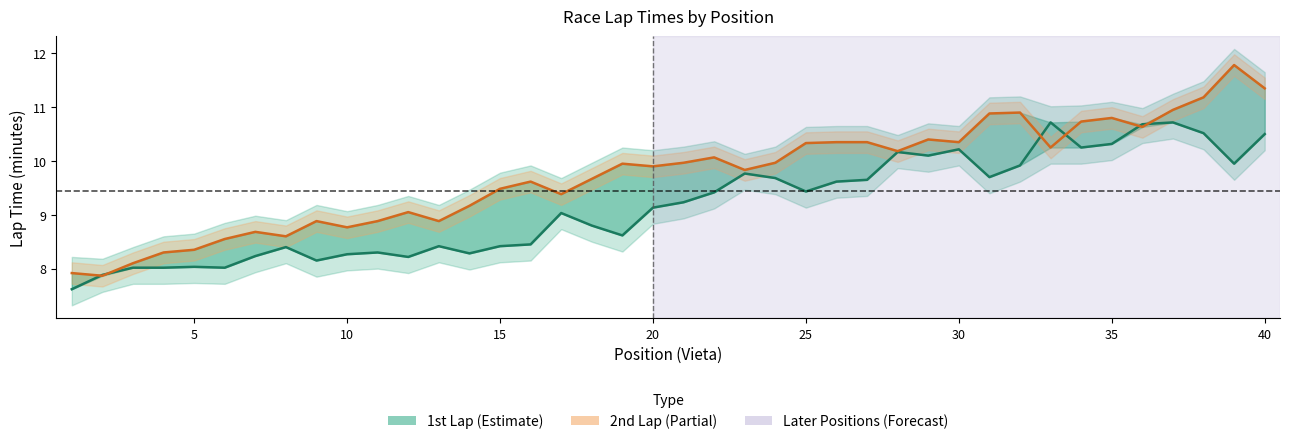

Reading right to left, what are all the values shown in this chart?

1st Lap (min): 10.5	9.9	10.5	10.7	10.7	10.3	10.2	10.7	9.9	9.7	10.2	10.1	10.2	9.7	9.6	9.4	9.7	9.8	9.4	9.2	9.1	8.6	8.8	9.0	8.4	8.4	8.3	8.4	8.2	8.3	8.3	8.2	8.4	8.2	8.0	8.0	8.0	8.0	7.9	7.6
2nd Lap (min): 11.3	11.8	11.2	10.9	10.6	10.8	10.7	10.2	10.9	10.9	10.3	10.4	10.2	10.3	10.3	10.3	10.0	9.8	10.1	10.0	9.9	9.9	9.7	9.4	9.6	9.5	9.2	8.9	9.1	8.9	8.8	8.9	8.6	8.7	8.6	8.3	8.3	8.1	7.9	7.9